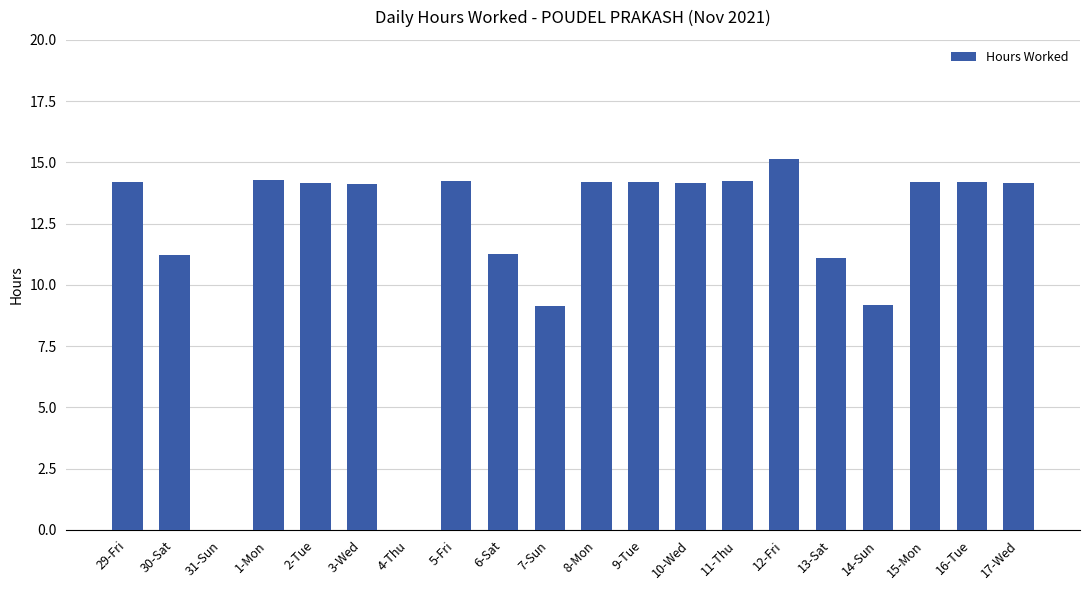

Count the number of categories in the chart.

20